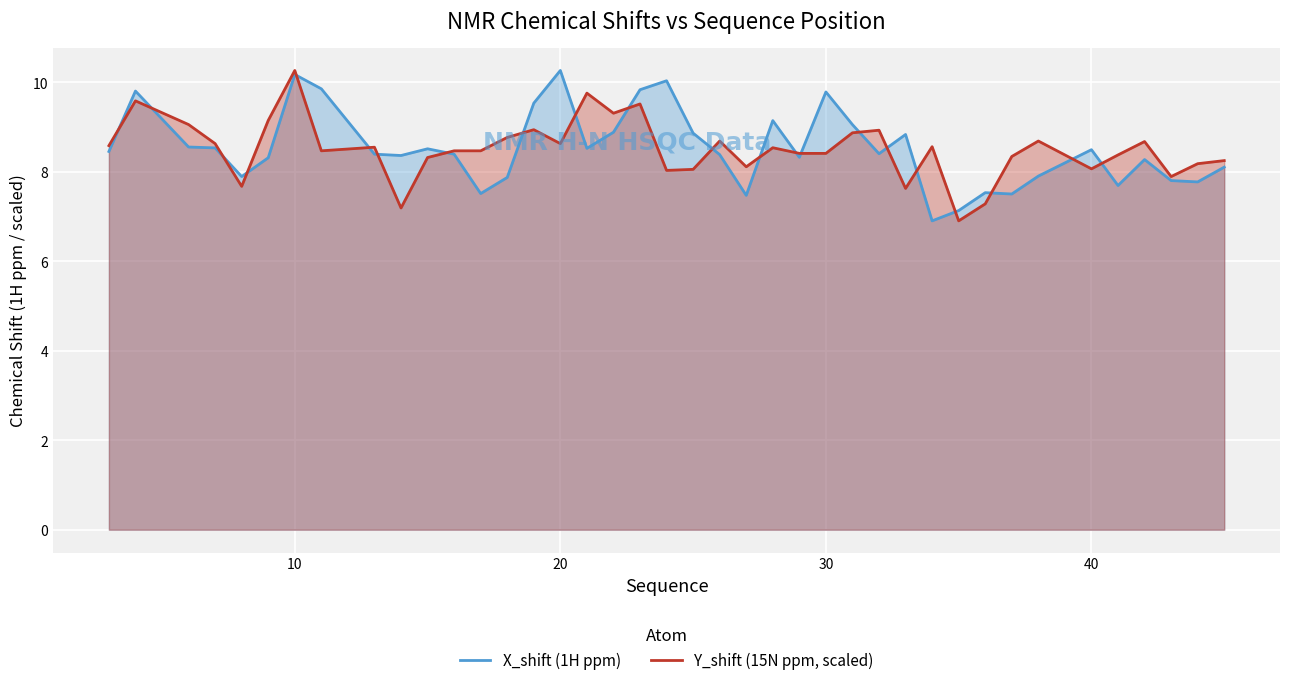

At how many categories does at least one series exceed 9?

14